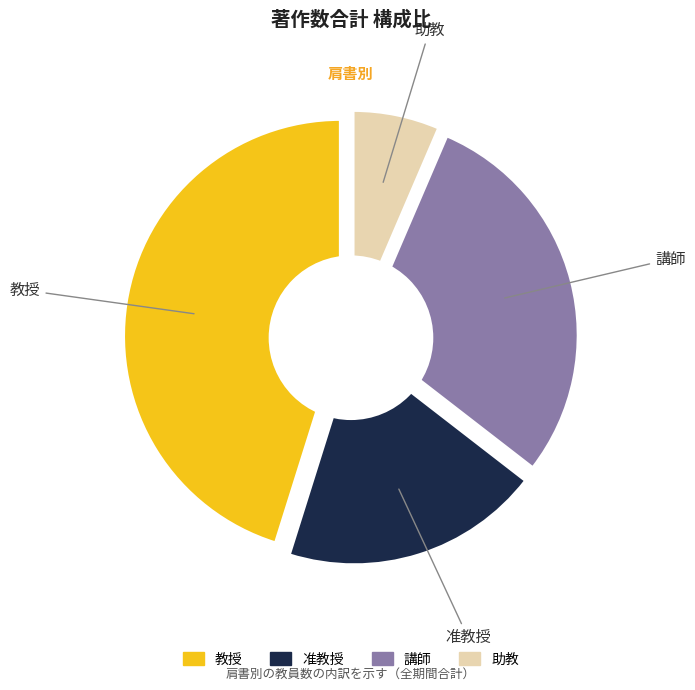

What is the largest slice in the pie chart?

教授